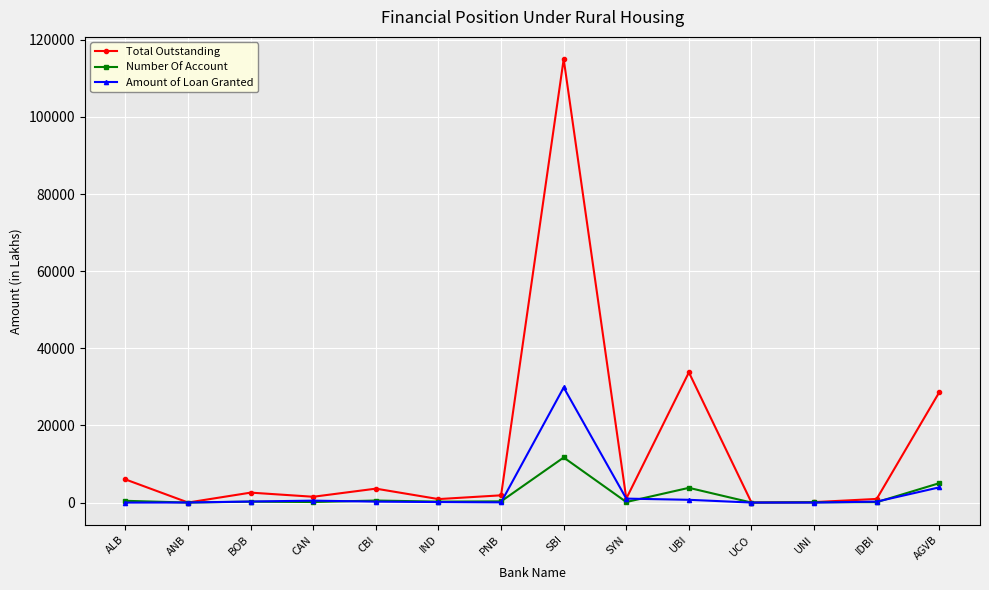

How many lines are shown in the chart?

3